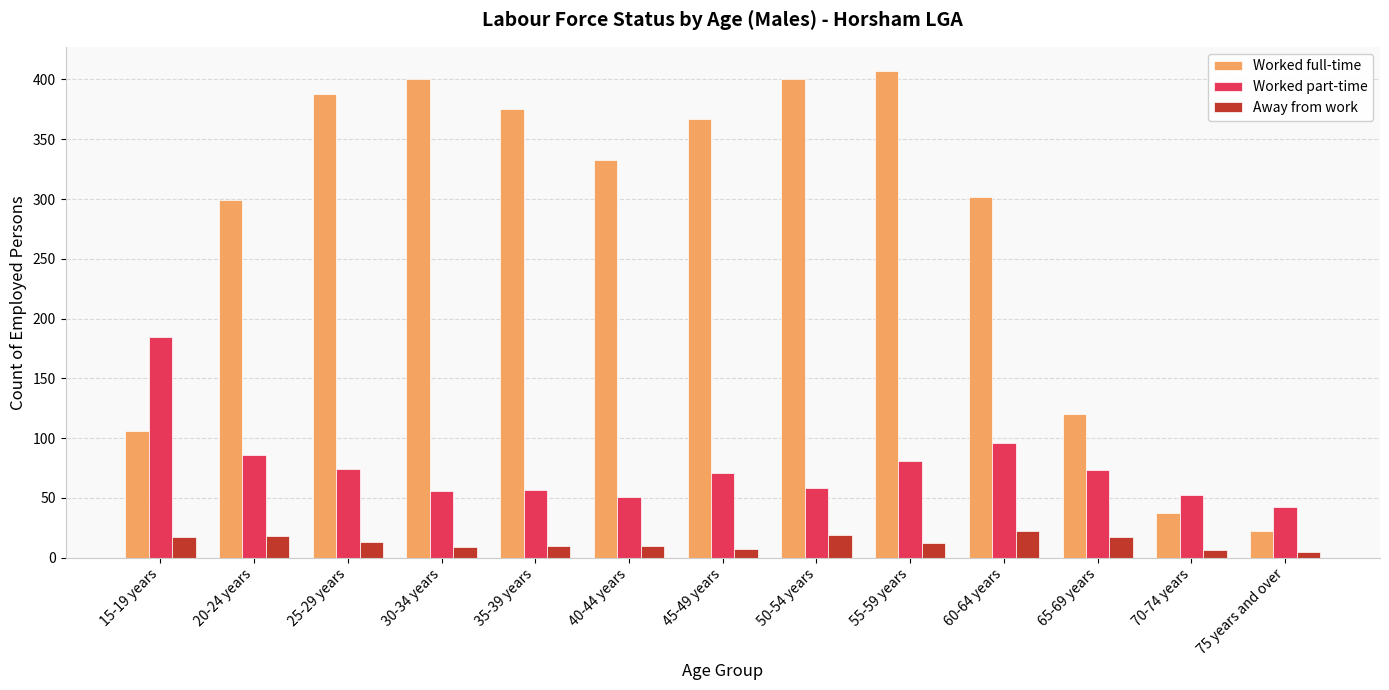

Is the value of Worked full-time at 45-49 years greater than the value of Worked part-time at 55-59 years?

Yes